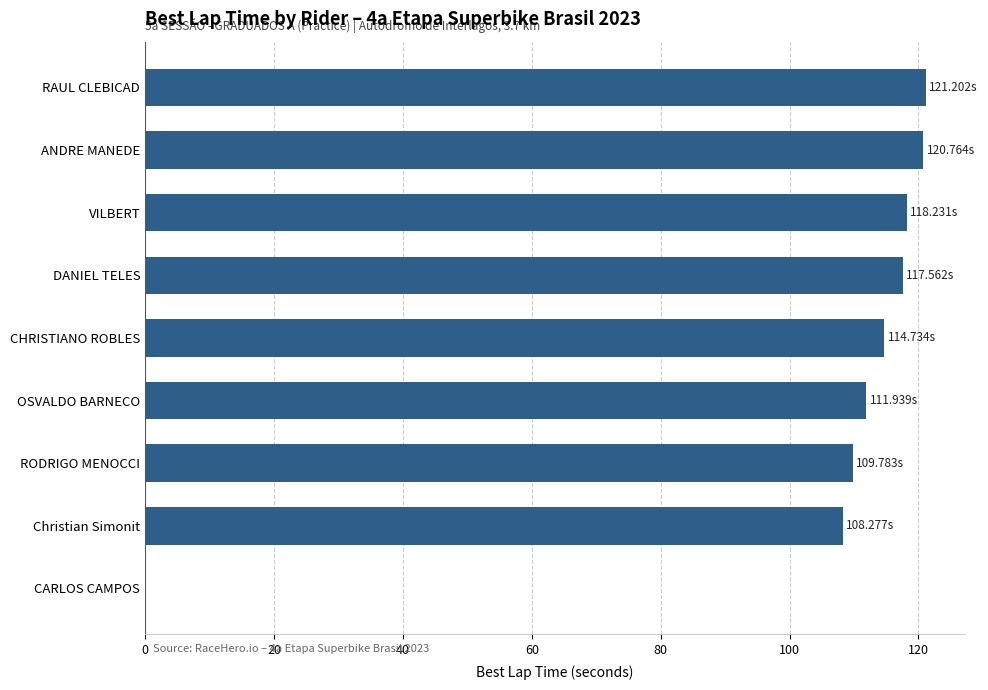

Approximately how many times larger is the value at VILBERT compared to ANDRE MANEDE?

1.0